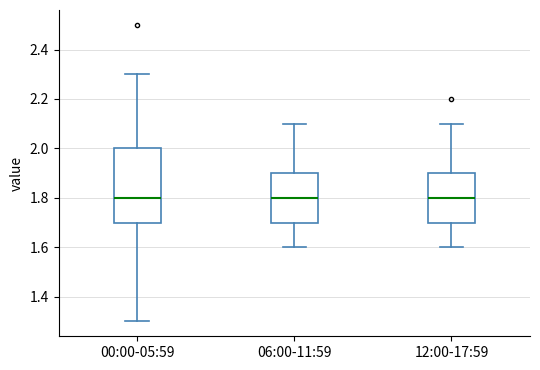

Reading left to right, read every box against the y-axis: the position of its median line, the range the box covers, and the ends of its whiskers. The values are not printed on the chart, so give them approximately, as read against the axis.

00:00-05:59: median 1.8, box 1.7 to 2.0, whiskers 1.3 to 2.3
06:00-11:59: median 1.8, box 1.7 to 1.9, whiskers 1.6 to 2.1
12:00-17:59: median 1.8, box 1.7 to 1.9, whiskers 1.6 to 2.1